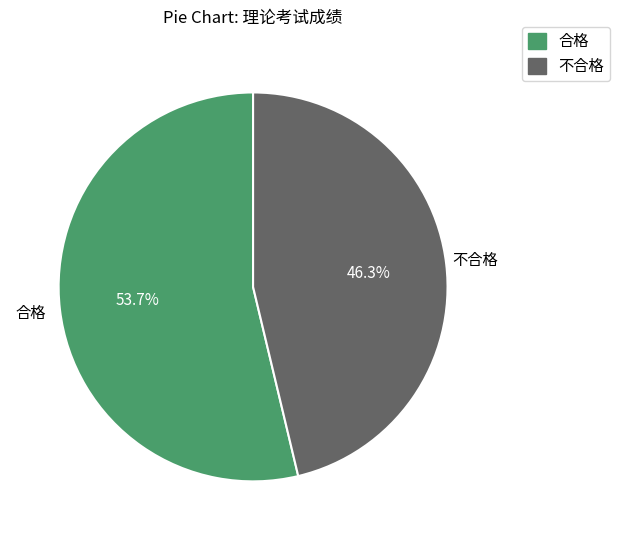

True or false: 不合格 accounts for 40% of the total.

False